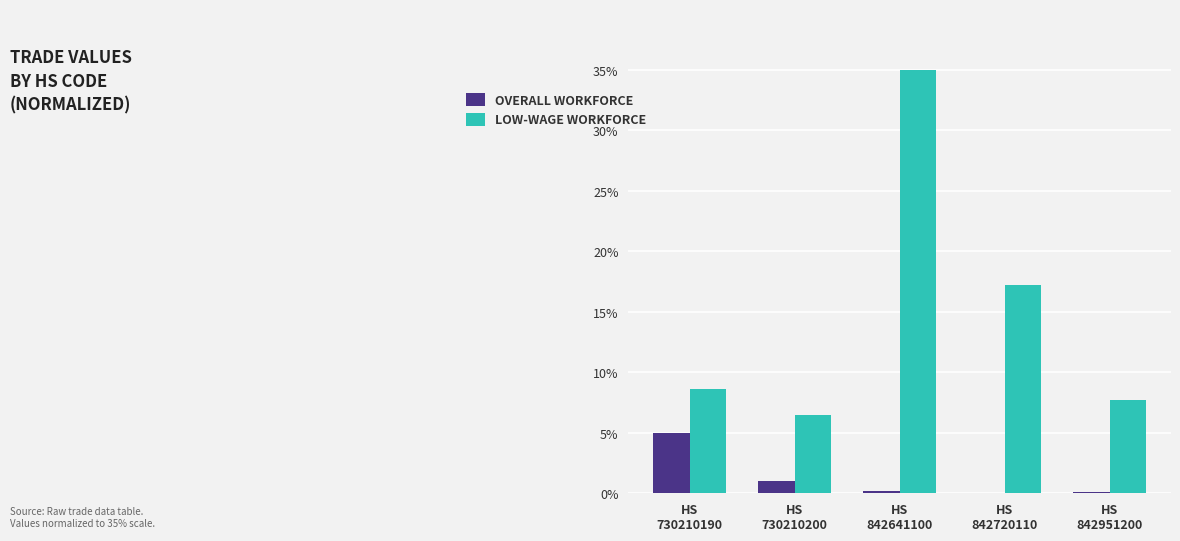

The LOW-WAGE WORKFORCE series shows 9.2 at HS
730210200. True or false?

False